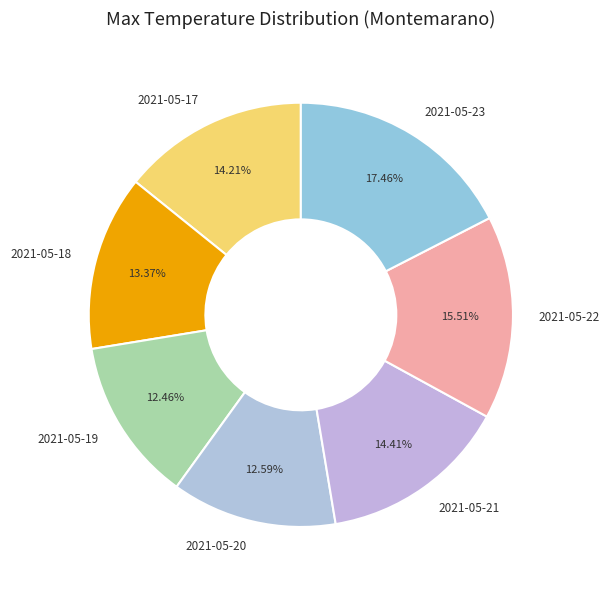

To the nearest percent, what portion does 2021-05-18 represent?

13%